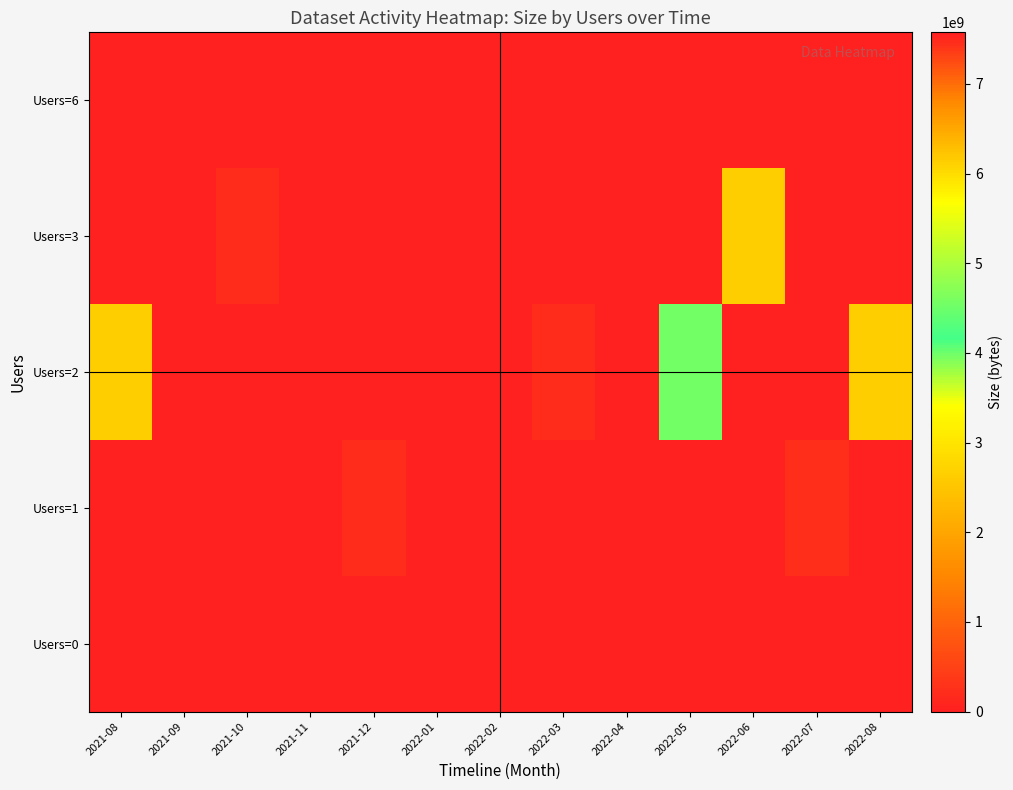

What is the greatest value displayed?

7575676604